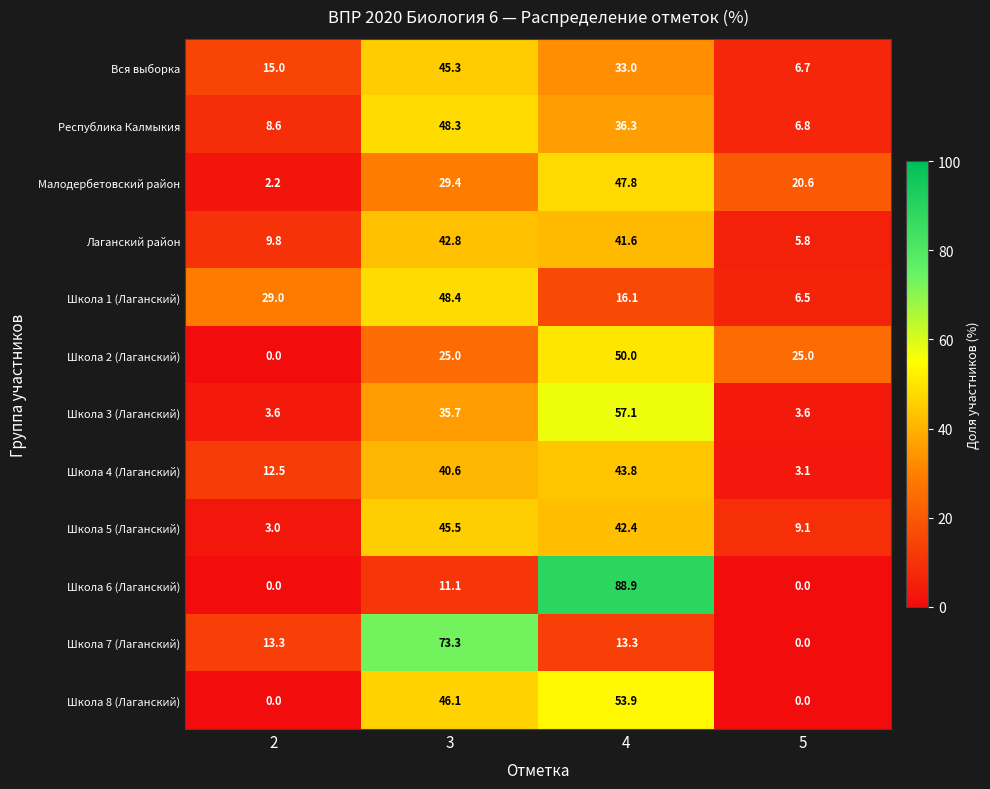

Rank the series by their maximum value, from highest to lowest.

Школа 6 (Лаганский), Школа 7 (Лаганский), Школа 3 (Лаганский), Школа 8 (Лаганский), Школа 2 (Лаганский), Школа 1 (Лаганский), Республика Калмыкия, Малодербетовский район, Школа 5 (Лаганский), Вся выборка, Школа 4 (Лаганский), Лаганский район